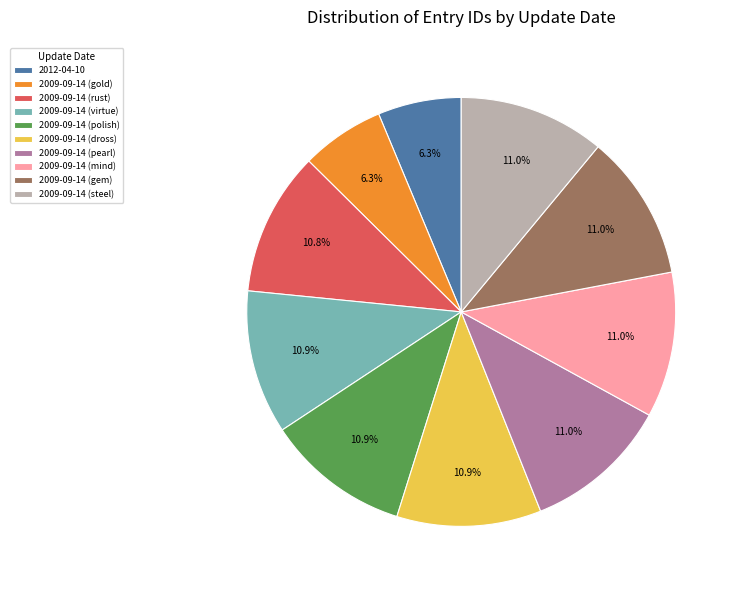

Does 2009-09-14 (pearl) account for over 50% of the chart?

No